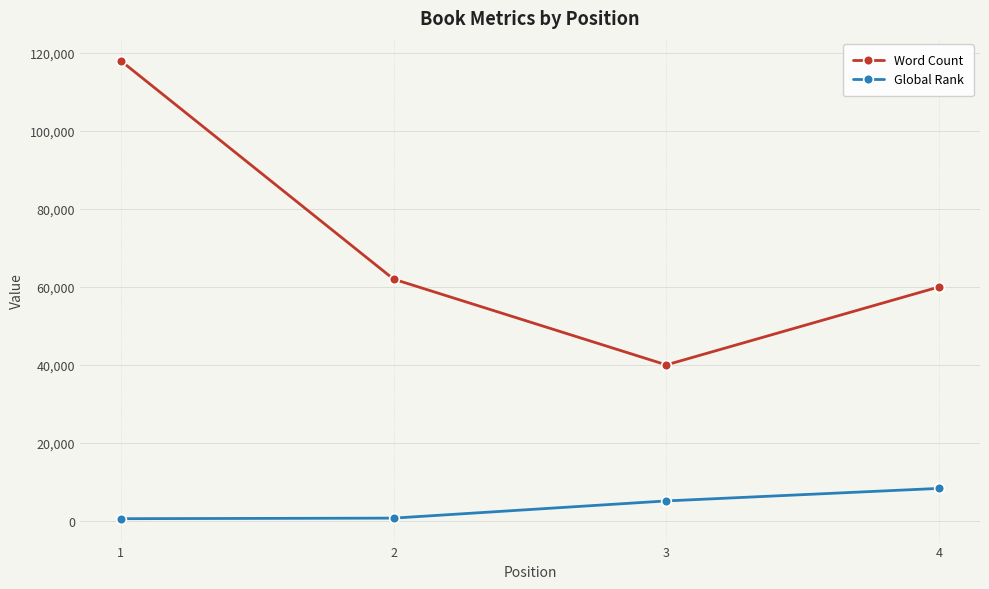

Where is the first local minimum for Word Count?

3